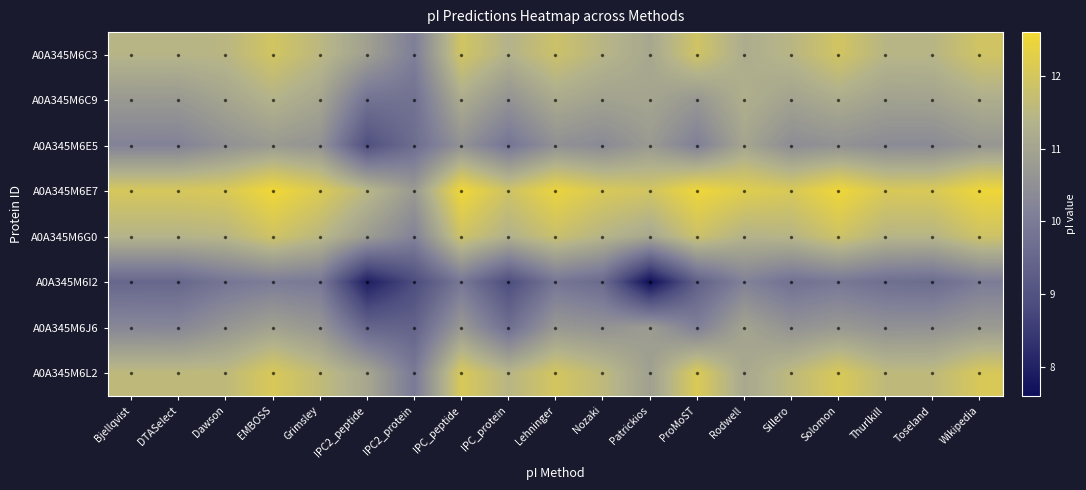

At IPC2_protein, list the series in order from smallest to largest.

A0A345M6I2, A0A345M6J6, A0A345M6E5, A0A345M6C9, A0A345M6L2, A0A345M6C3, A0A345M6G0, A0A345M6E7